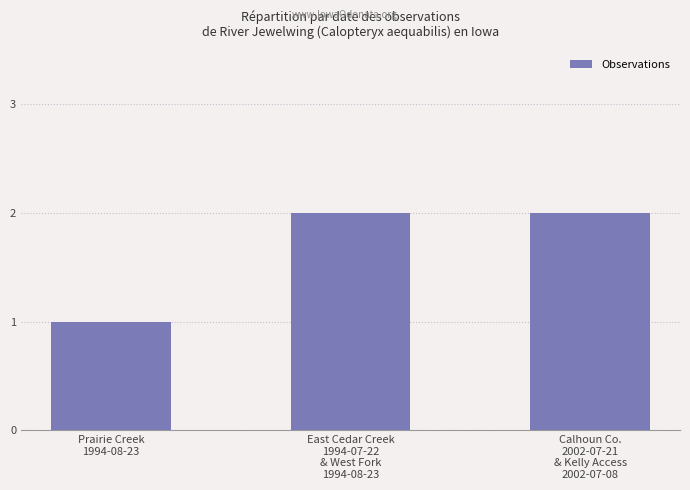

What is the greatest value displayed?

2